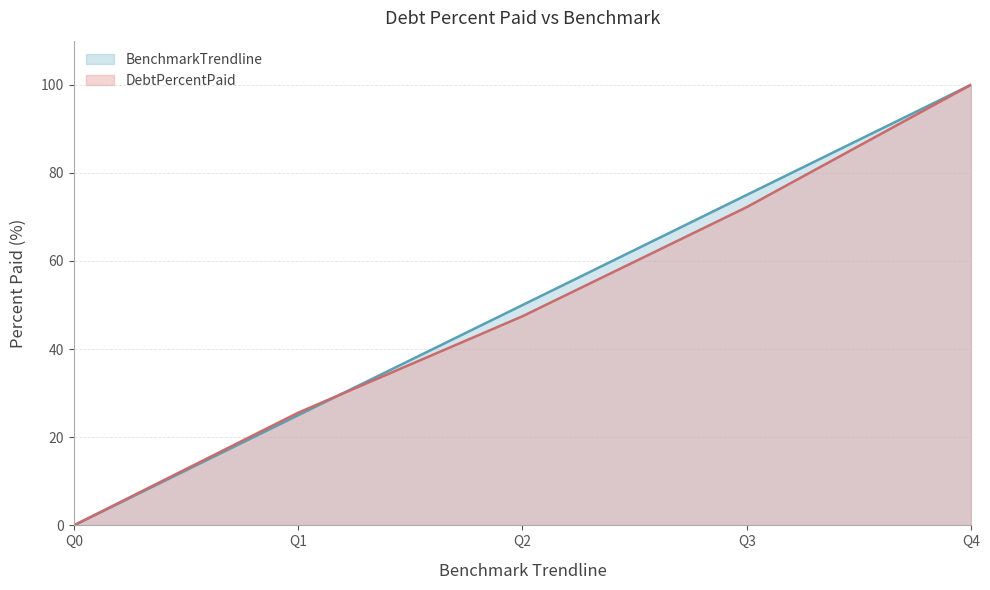

What is the sum of all DebtPercentPaid values?

245.3